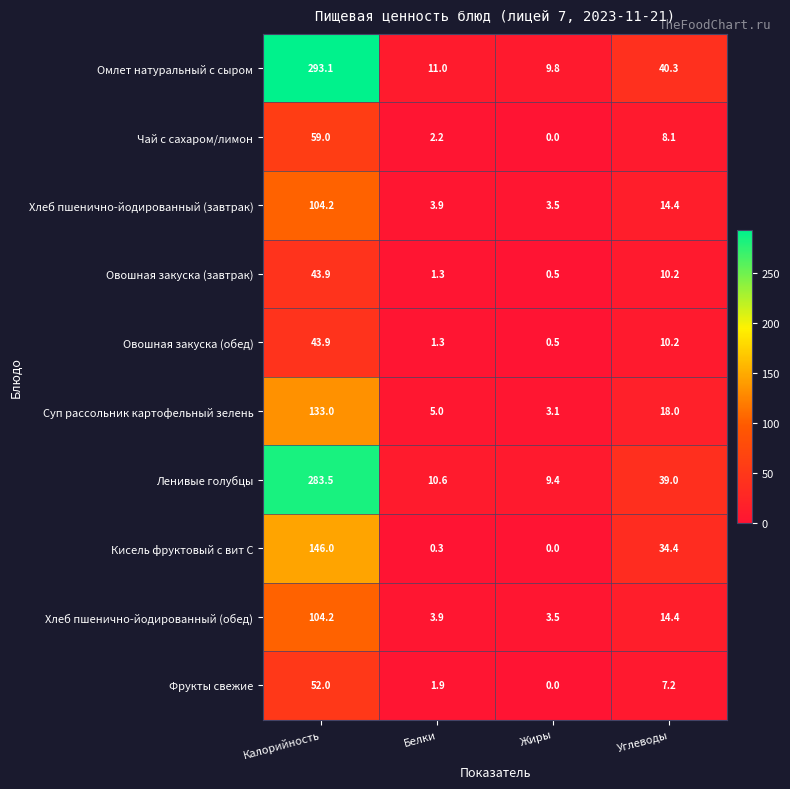

Rank the categories by Ленивые голубцы value from lowest to highest.

Жиры, Белки, Углеводы, Калорийность